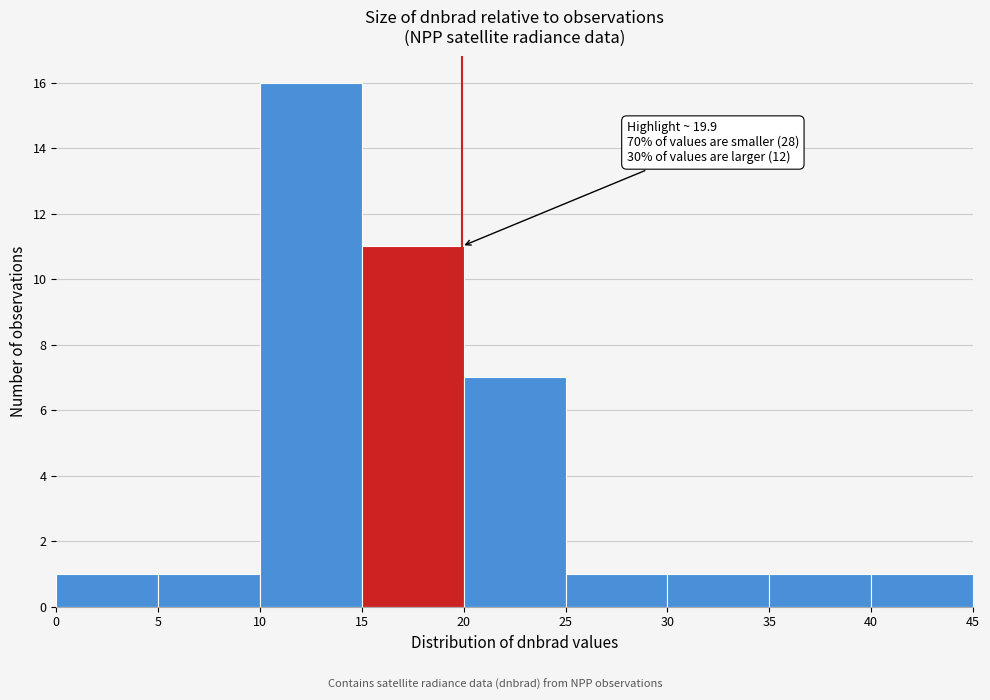

Which range on the x-axis has the tallest bar?

10 to 15